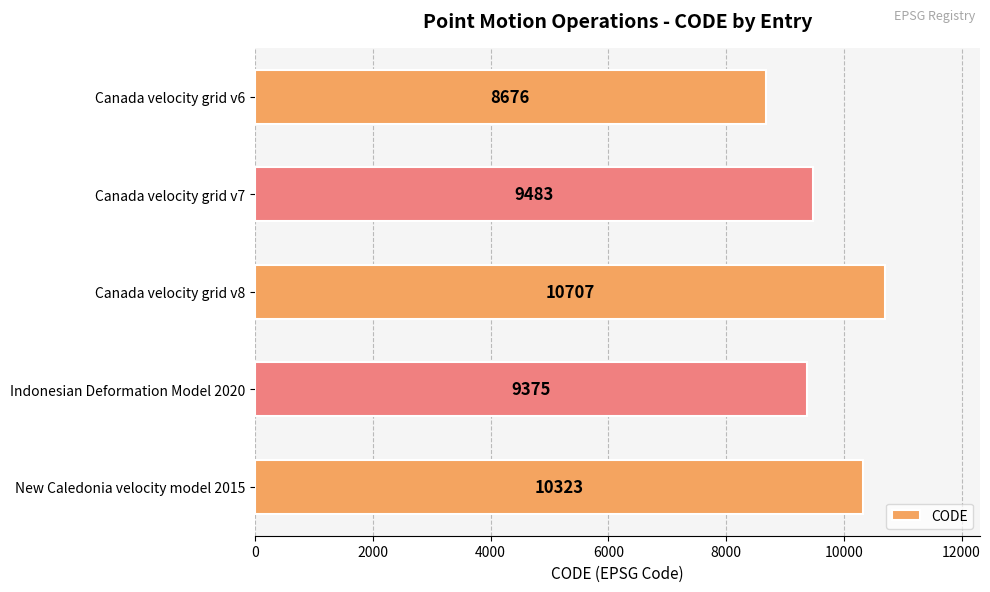

Read the value at Canada velocity grid v7, to the nearest 100.

9500